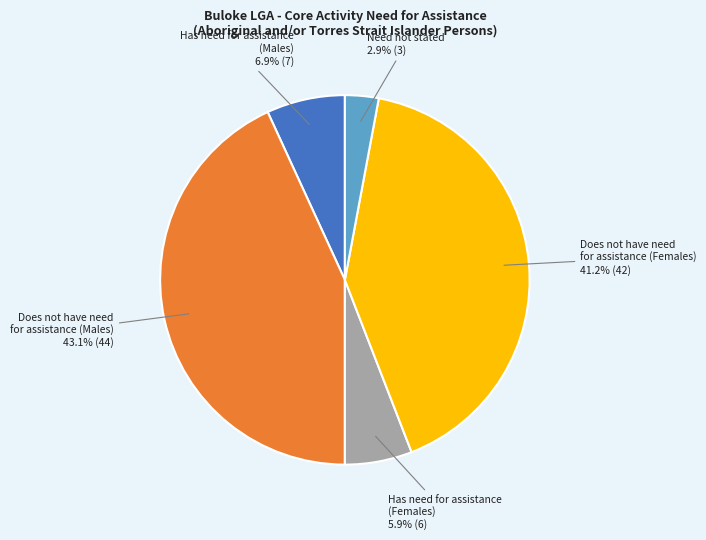

How many segments does this pie chart have?

5